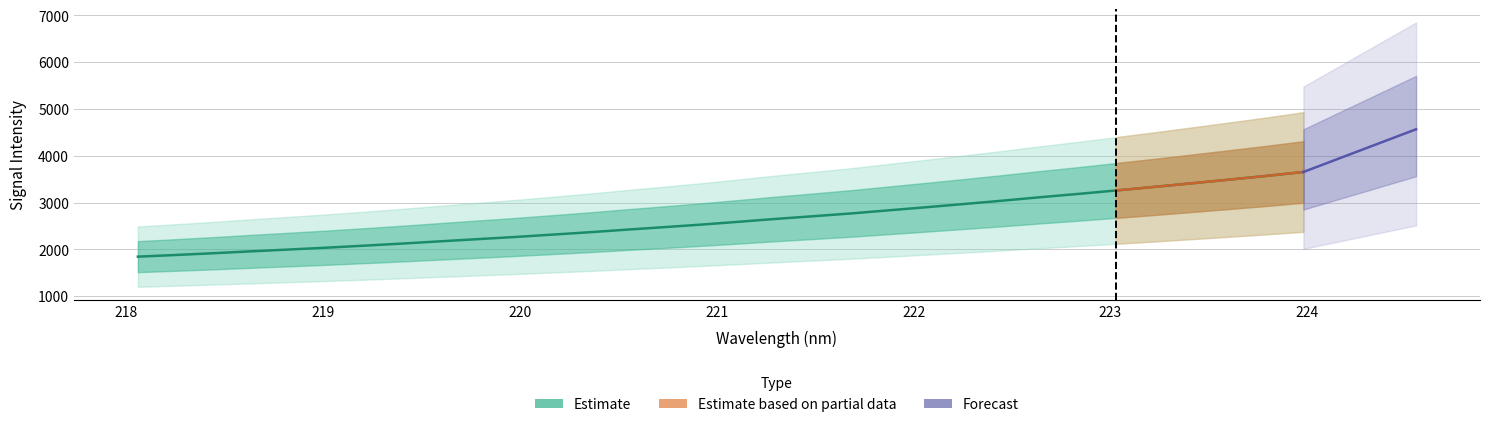

What position from the right is 220.7354?

18